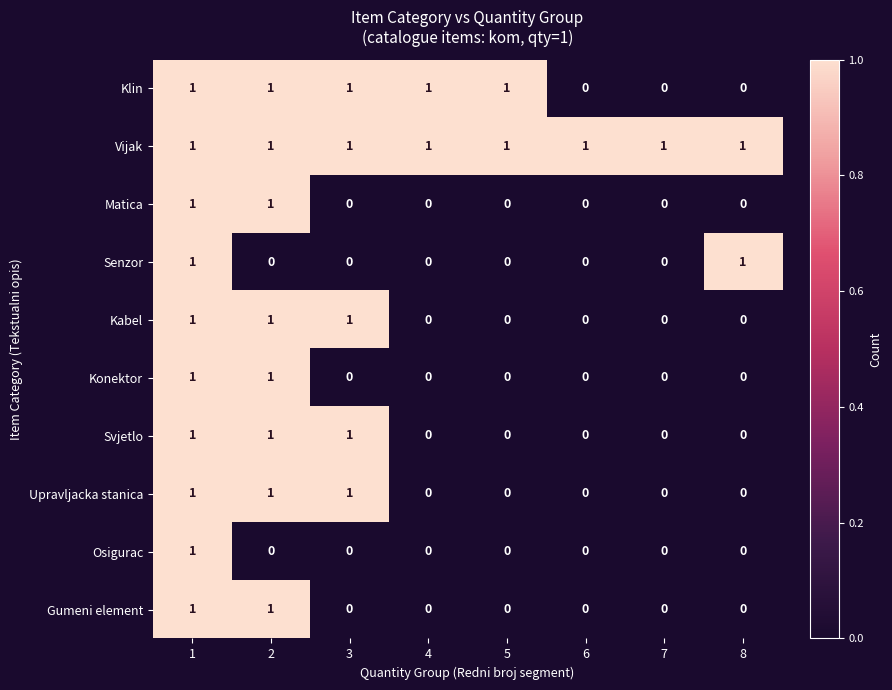

Is the value of Svjetlo at 1 greater than the value of Osigurac at 7?

Yes